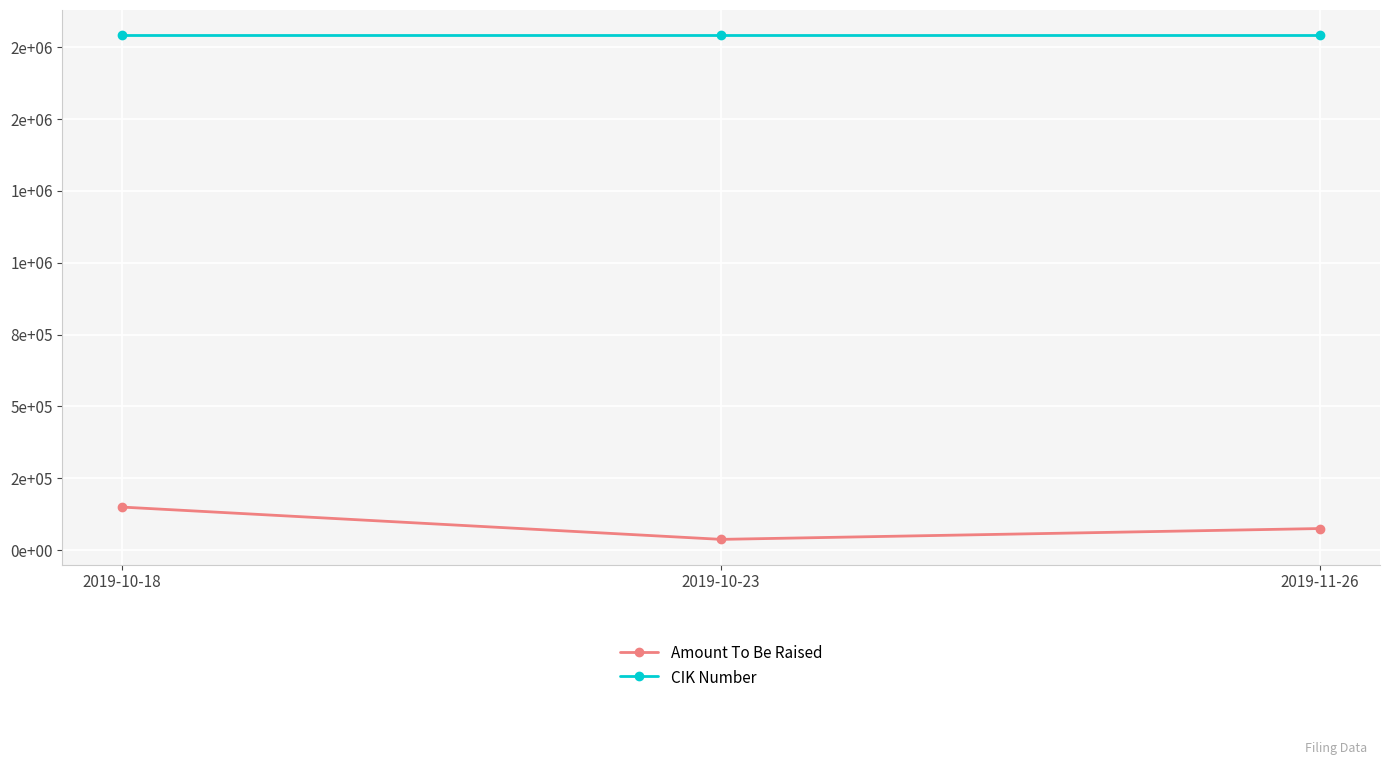

Reading left to right, transcribe all the data shown in this chart.

Amount To Be Raised: 150040	37707	75414
CIK Number: 1791579	1791579	1791579